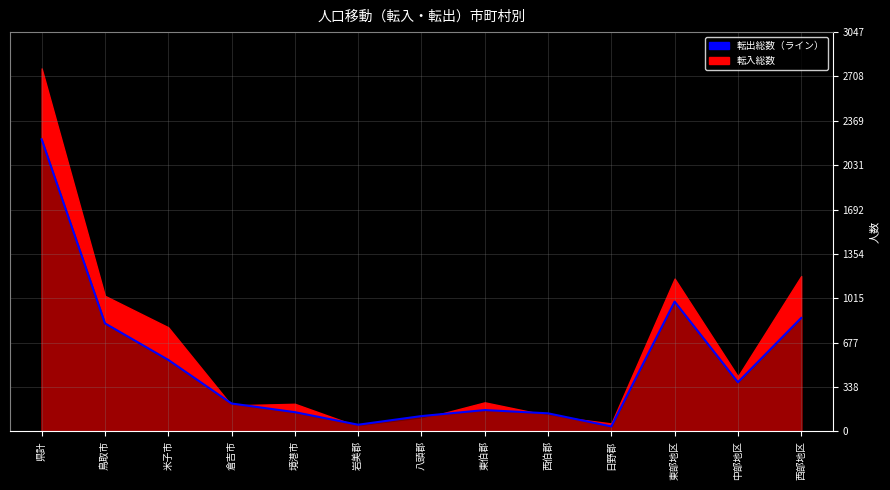

The value at 西部地区 is 865. True or false?

True